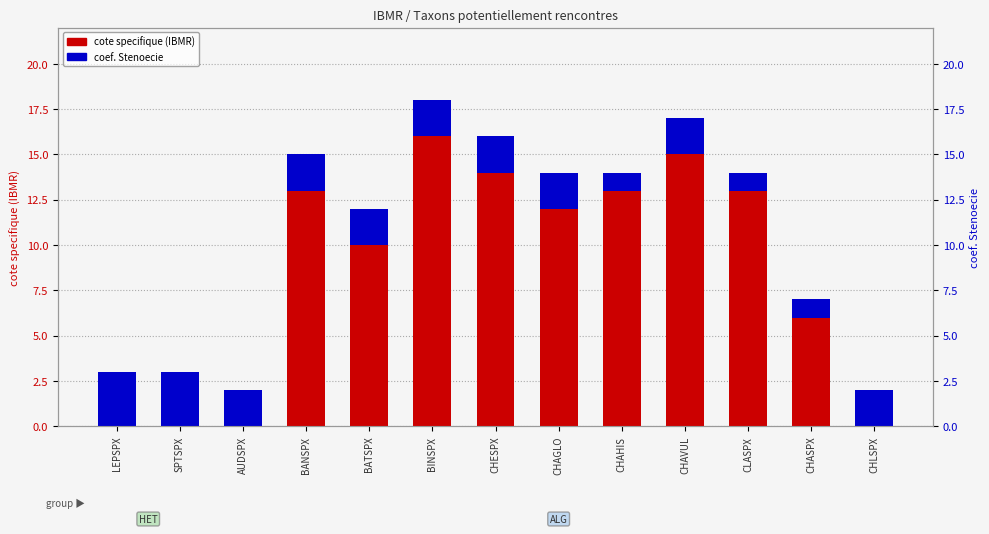

Rank the series by their maximum value, from highest to lowest.

cote specifique (IBMR), coef. Stenoecie